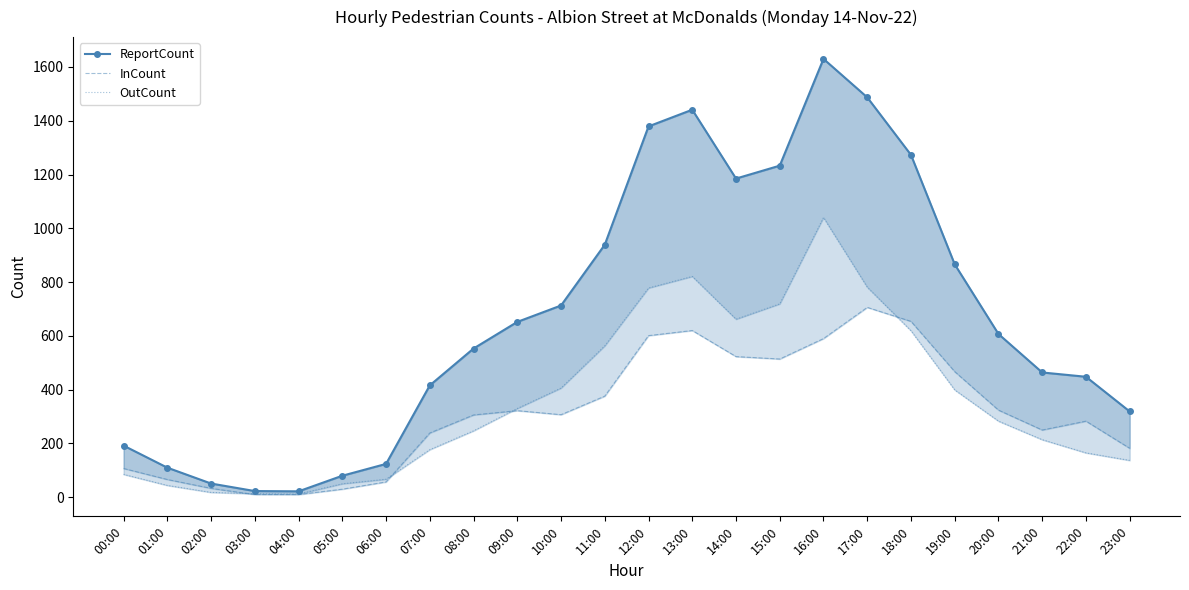

Reading left to right, transcribe all the data shown in this chart.

ReportCount: 00:00=192	01:00=110	02:00=51	03:00=23	04:00=22	05:00=80	06:00=124	07:00=416	08:00=553	09:00=652	10:00=713	11:00=939	12:00=1379	13:00=1441	14:00=1185	15:00=1233	16:00=1630	17:00=1487	18:00=1273	19:00=866	20:00=607	21:00=464	22:00=448	23:00=319
InCount: 00:00=107	01:00=66	02:00=33	03:00=10	04:00=10	05:00=30	06:00=57	07:00=239	08:00=306	09:00=322	10:00=307	11:00=376	12:00=601	13:00=620	14:00=523	15:00=514	16:00=590	17:00=706	18:00=654	19:00=467	20:00=324	21:00=250	22:00=283	23:00=182
OutCount: 00:00=85	01:00=44	02:00=18	03:00=13	04:00=12	05:00=50	06:00=67	07:00=177	08:00=247	09:00=330	10:00=406	11:00=563	12:00=778	13:00=821	14:00=662	15:00=719	16:00=1040	17:00=781	18:00=619	19:00=399	20:00=283	21:00=214	22:00=165	23:00=137